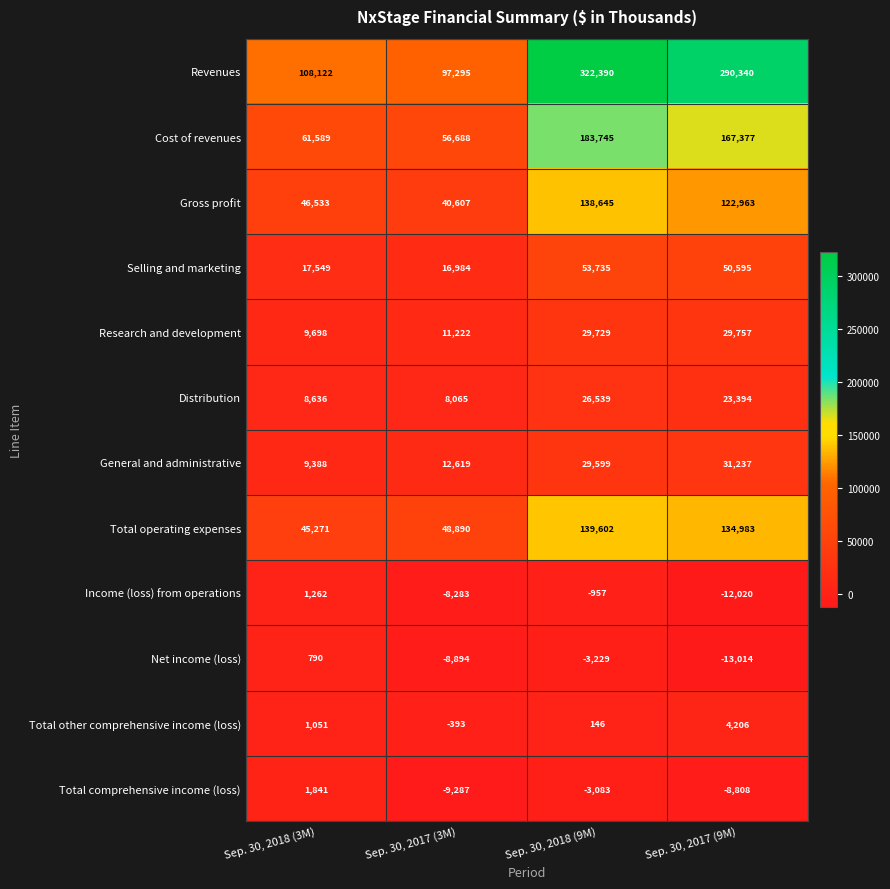

What is the greatest value displayed?

322390